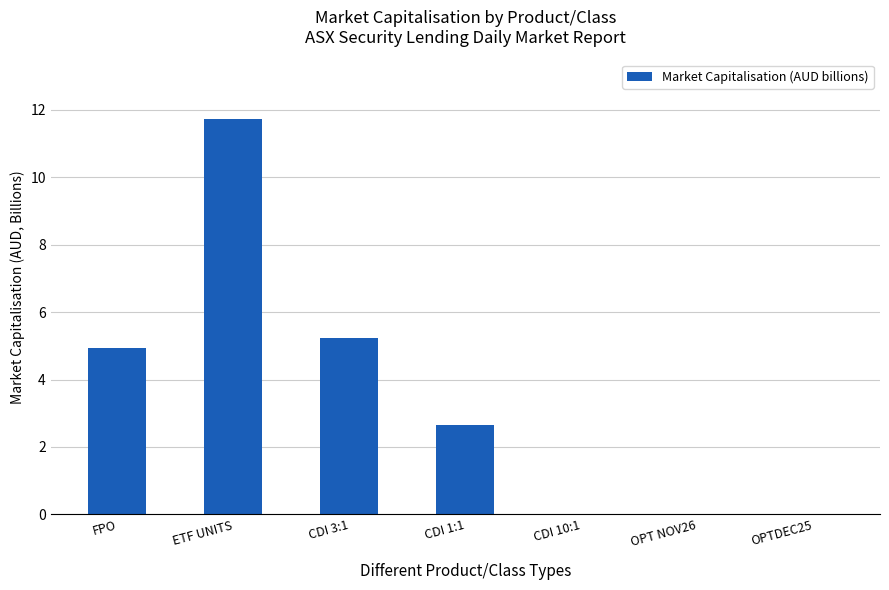

Where does the data first go above 2?

FPO